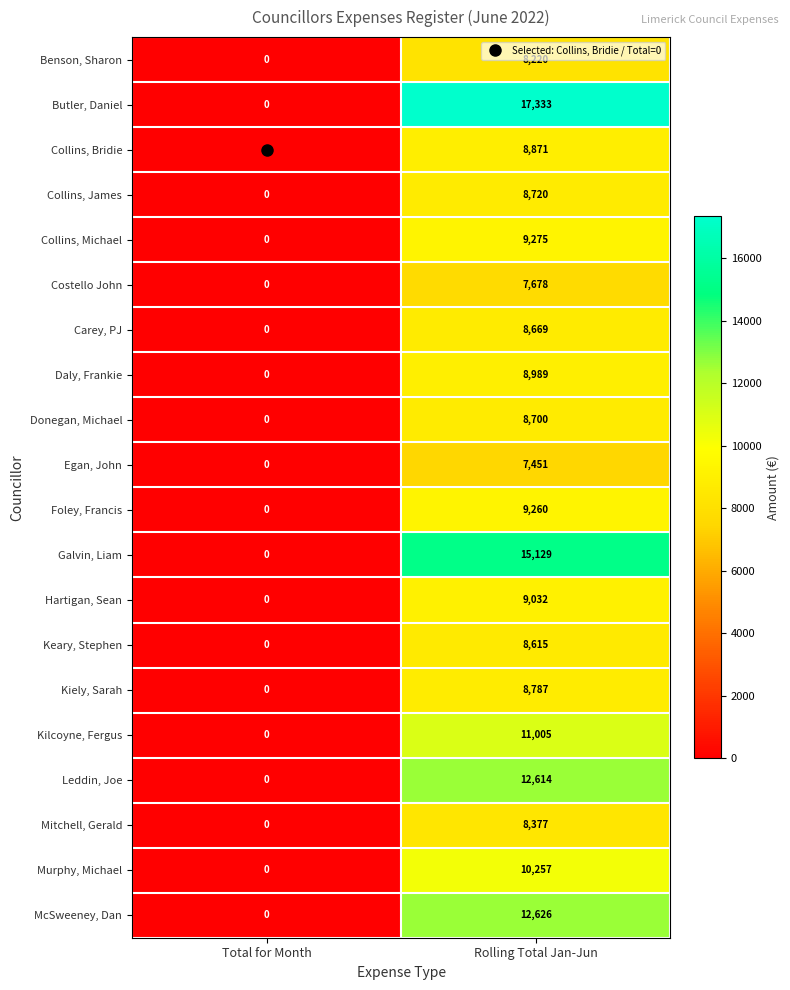

List the series in order of their peak value, lowest first.

Egan, John, Costello John, Benson, Sharon, Mitchell, Gerald, Keary, Stephen, Carey, PJ, Donegan, Michael, Collins, James, Kiely, Sarah, Collins, Bridie, Daly, Frankie, Hartigan, Sean, Foley, Francis, Collins, Michael, Murphy, Michael, Kilcoyne, Fergus, Leddin, Joe, McSweeney, Dan, Galvin, Liam, Butler, Daniel